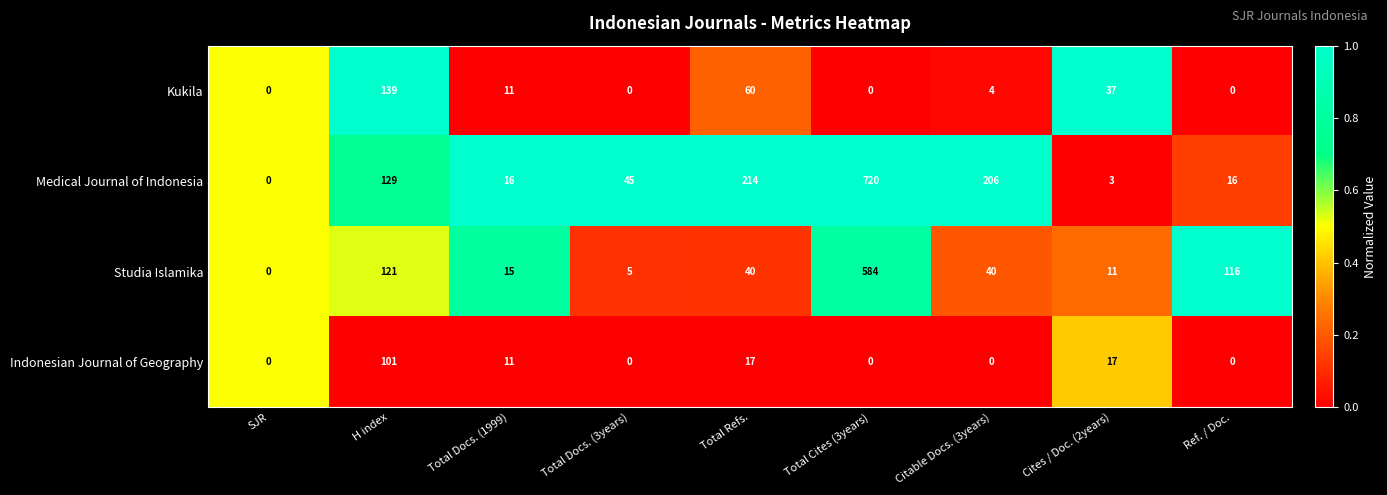

Is it true that Indonesian Journal of Geography equals 8 at Total Refs.?

False